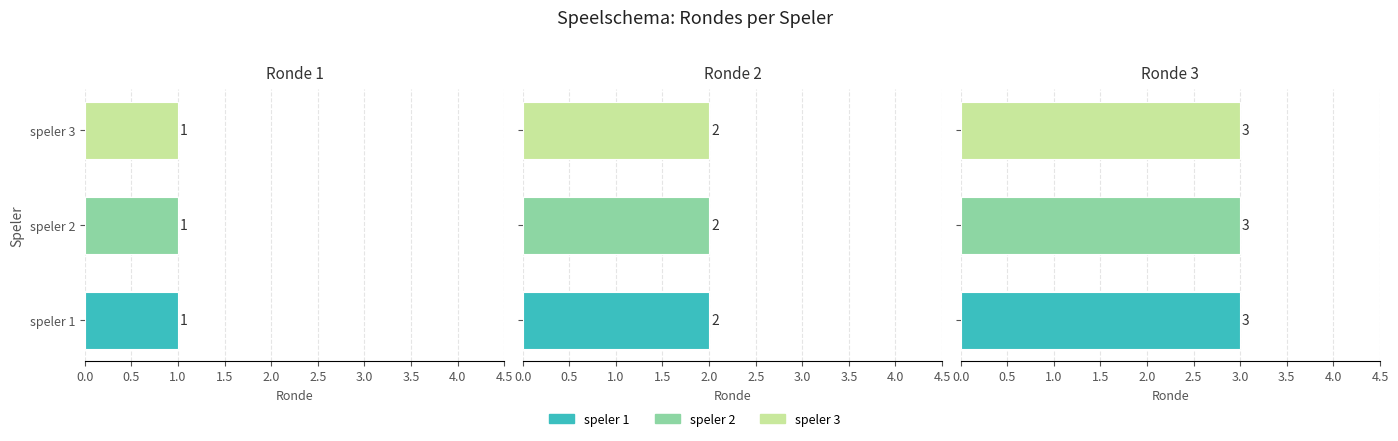

At how many categories does at least one series exceed 2?

1